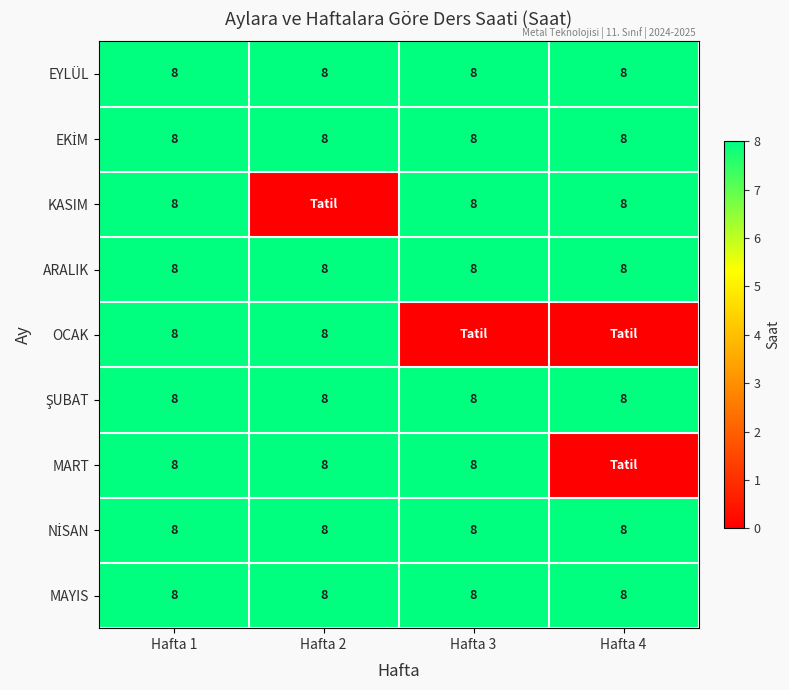

What is the sum of the EYLÜL values at Hafta 1 and Hafta 4?

16